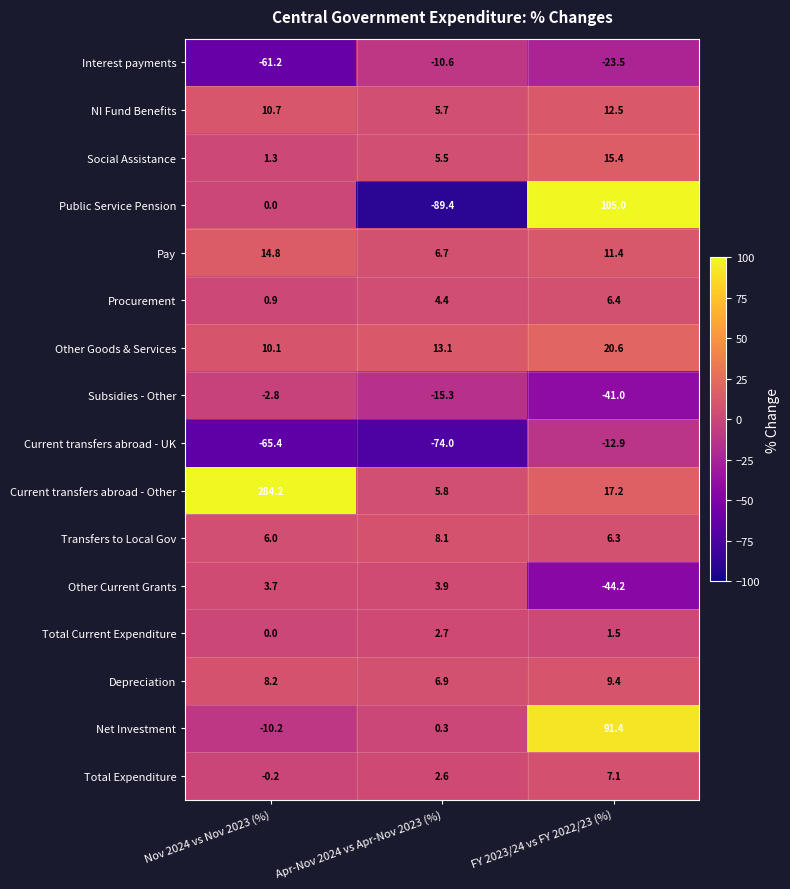

True or false: Public Service Pension has a value of 105.0 at FY 2023/24 vs FY 2022/23 (%).

True